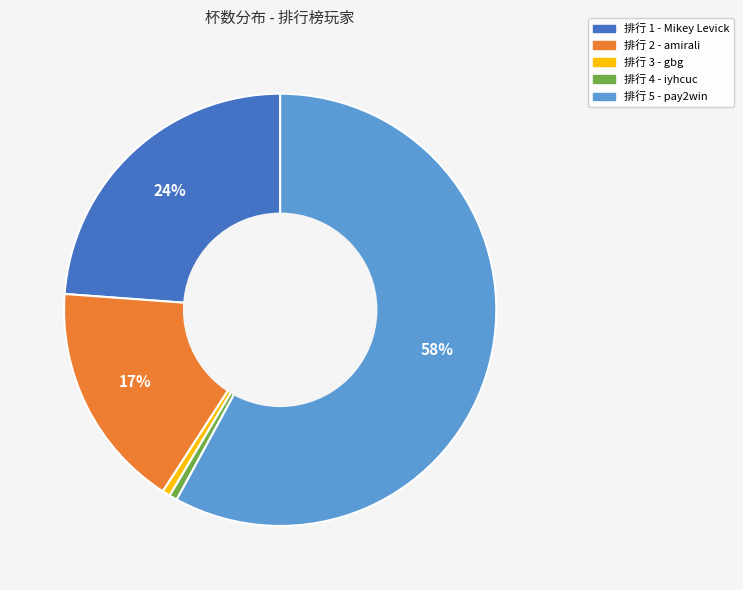

Does any single category account for the majority?

Yes